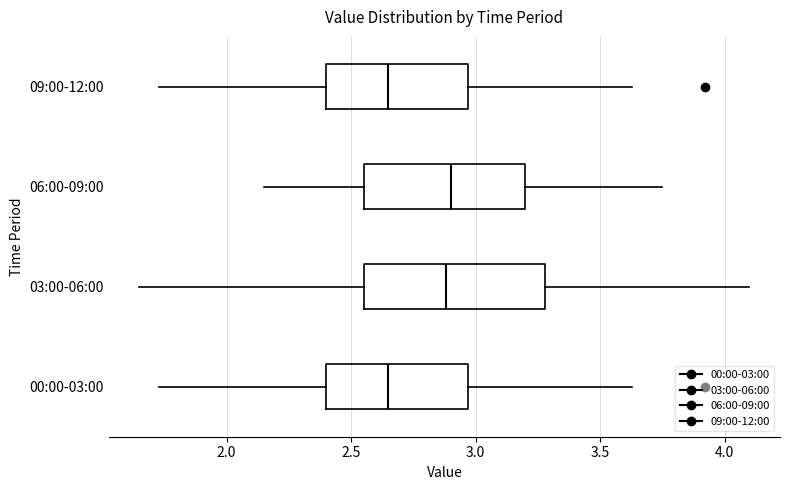

Reading bottom to top, transcribe this box plot: for each box, give where its median line is, the range the box spans, and where its two whiskers end, as read against the x-axis. The values are not printed on the chart, so give them approximately, as read against the axis.

00:00-03:00: median 2.65, box 2.40 to 2.95, whiskers 1.75 to 3.65
03:00-06:00: median 2.90, box 2.55 to 3.30, whiskers 1.65 to 4.10
06:00-09:00: median 2.90, box 2.55 to 3.20, whiskers 2.15 to 3.75
09:00-12:00: median 2.65, box 2.40 to 2.95, whiskers 1.75 to 3.65